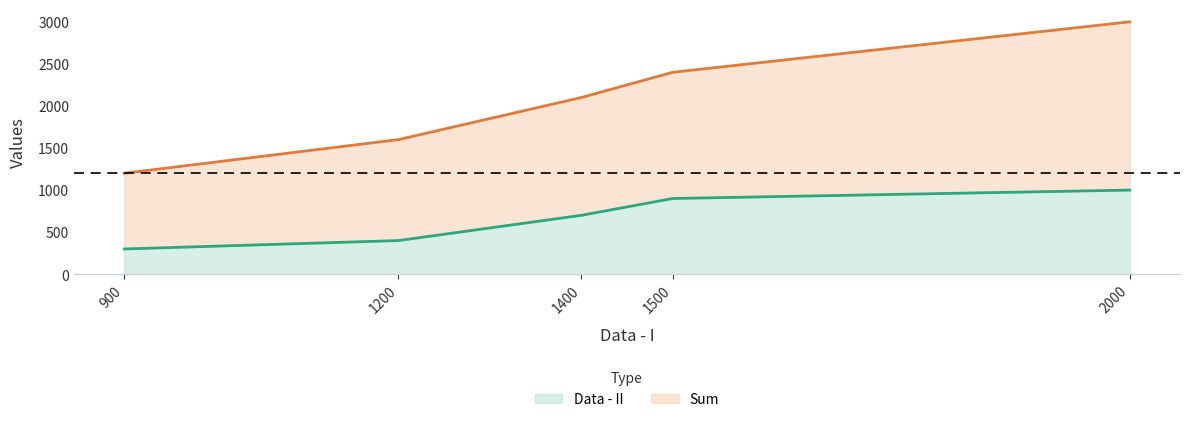

Reading left to right, transcribe all the data shown in this chart.

Data - II: 300	400	700	900	1000
Sum: 1200	1600	2100	2400	3000